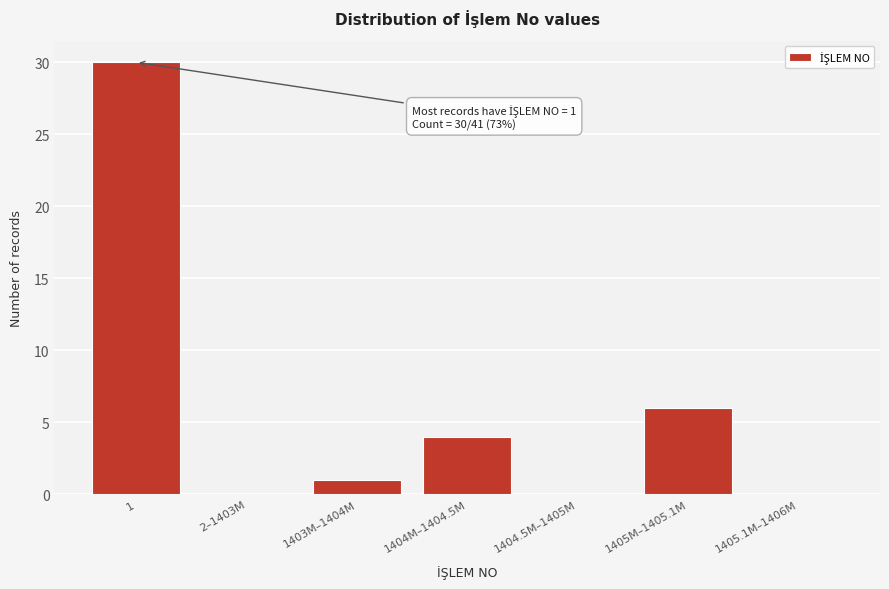

Reading left to right, list all the values displayed in this chart.

1=30	2–1403M=0	1403M–1404M=1	1404M–1404.5M=4	1404.5M–1405M=0	1405M–1405.1M=6	1405.1M–1406M=0